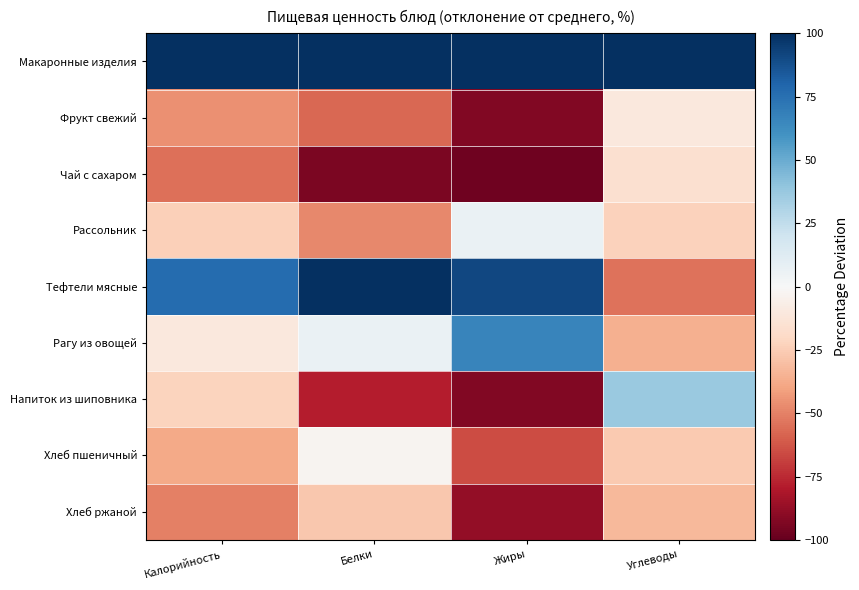

Reading left to right, what are all the values shown in this chart?

Макаронные изделия: Калорийность=168.4	Белки=162.4	Жиры=271.9	Углеводы=161.9
Фрукт свежий: Калорийность=-45.5	Белки=-57.3	Жиры=-92.6	Углеводы=-10.3
Чай с сахаром: Калорийность=-54.8	Белки=-93.9	Жиры=-97.5	Углеводы=-15.9
Рассольник: Калорийность=-24.0	Белки=-48.1	Жиры=6.6	Углеводы=-23.2
Тефтели мясные: Калорийность=77.0	Белки=138.0	Жиры=90.9	Углеводы=-54.6
Рагу из овощей: Калорийность=-10.4	Белки=6.8	Жиры=66.1	Углеводы=-35.5
Напиток из шиповника: Калорийность=-22.4	Белки=-78.6	Жиры=-92.6	Углеводы=36.8
Хлеб пшеничный: Калорийность=-38.1	Белки=-2.4	Жиры=-65.3	Углеводы=-26.5
Хлеб ржаной: Калорийность=-50.3	Белки=-26.8	Жиры=-87.6	Углеводы=-32.7